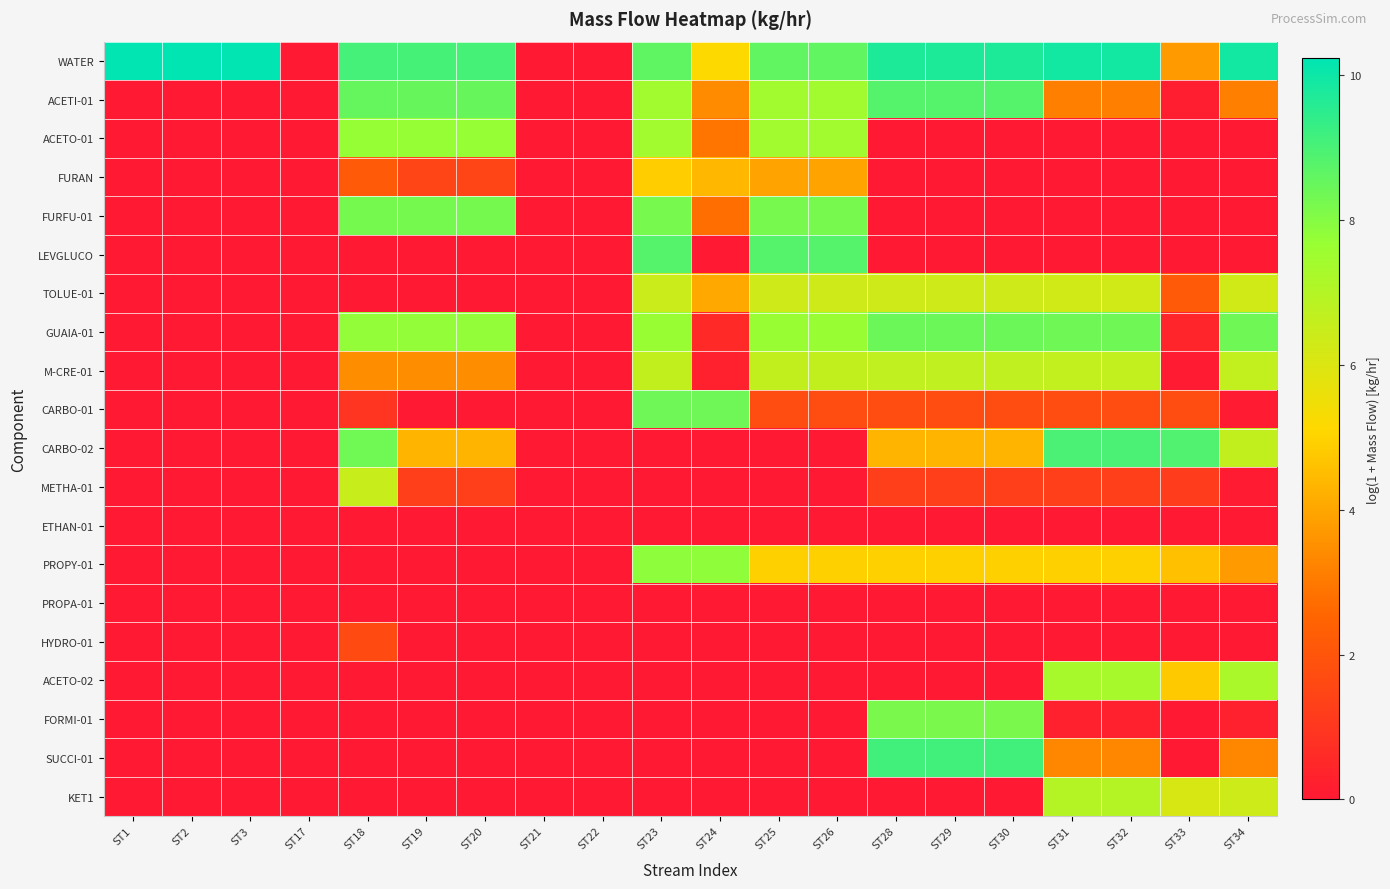

Rank the series at ST28 from highest to lowest value.

WATER, SUCCI-01, ACETI-01, GUAIA-01, FORMI-01, M-CRE-01, TOLUE-01, PROPY-01, CARBO-02, CARBO-01, METHA-01, ACETO-01, FURAN, FURFU-01, LEVGLUCO, ETHAN-01, PROPA-01, HYDRO-01, ACETO-02, KET1